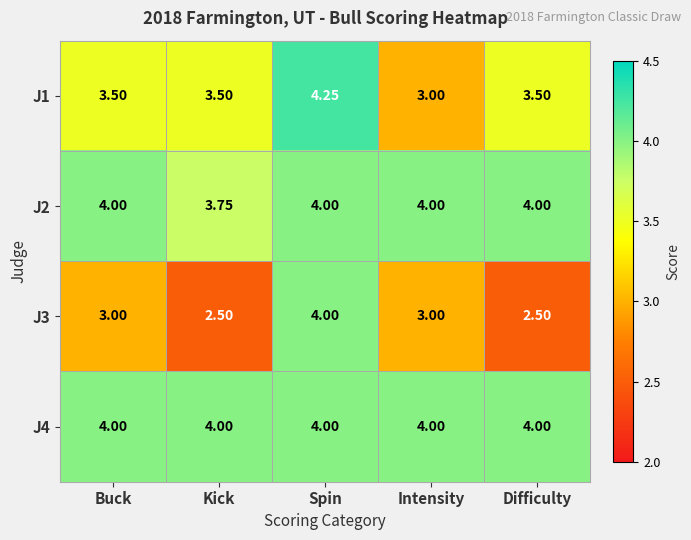

Which series has the largest total across all categories?

J4